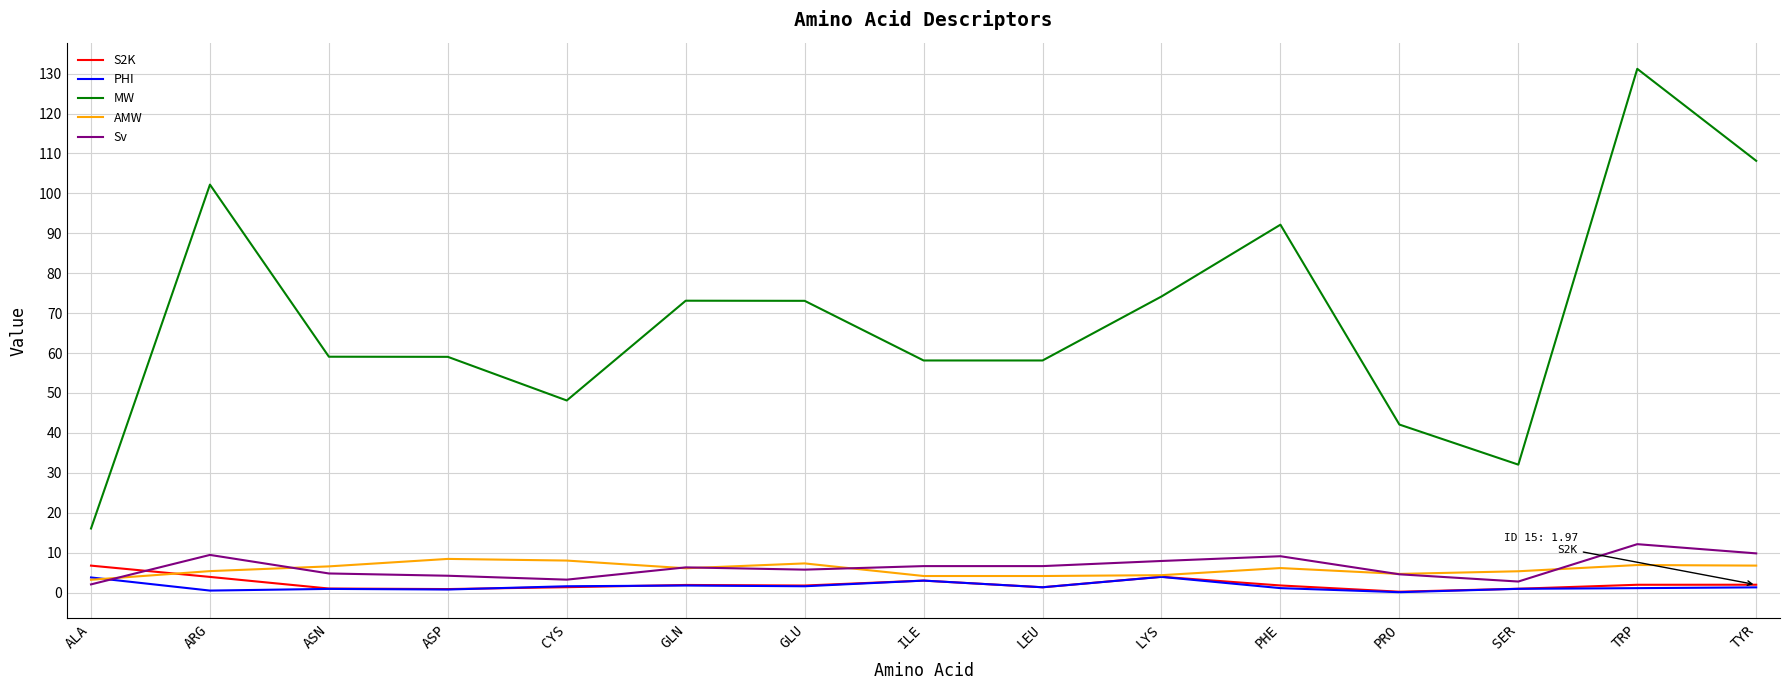

At which category is the sum across all series the highest?

TRP